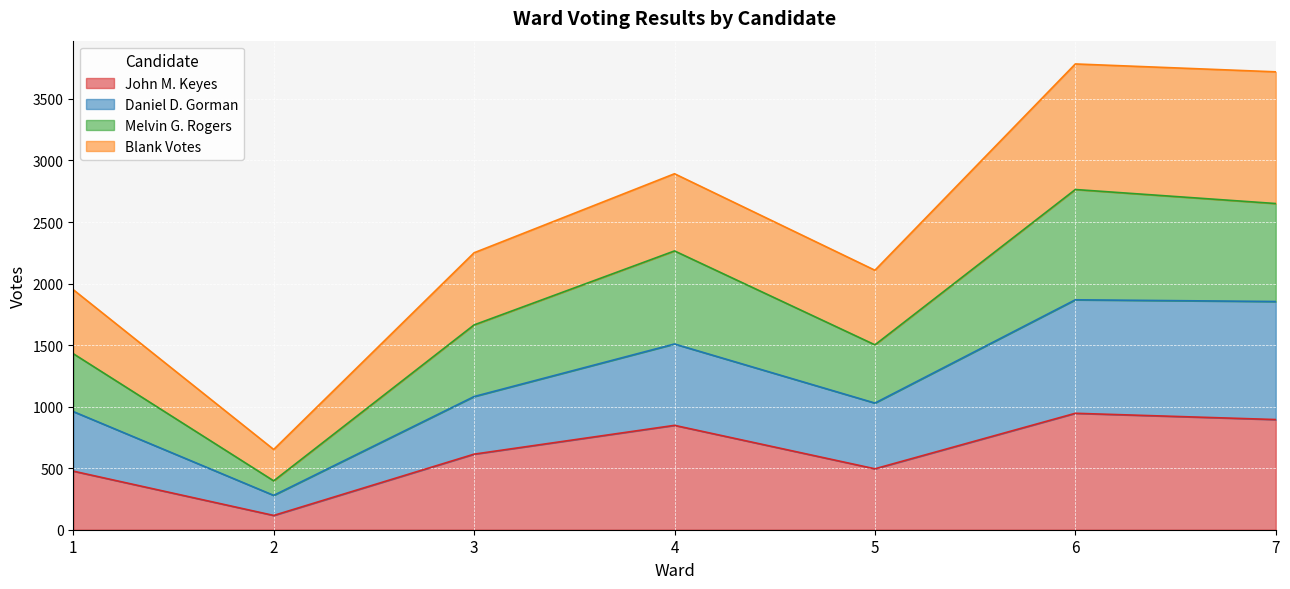

The value of John M. Keyes at 5 is 730. True or false?

False